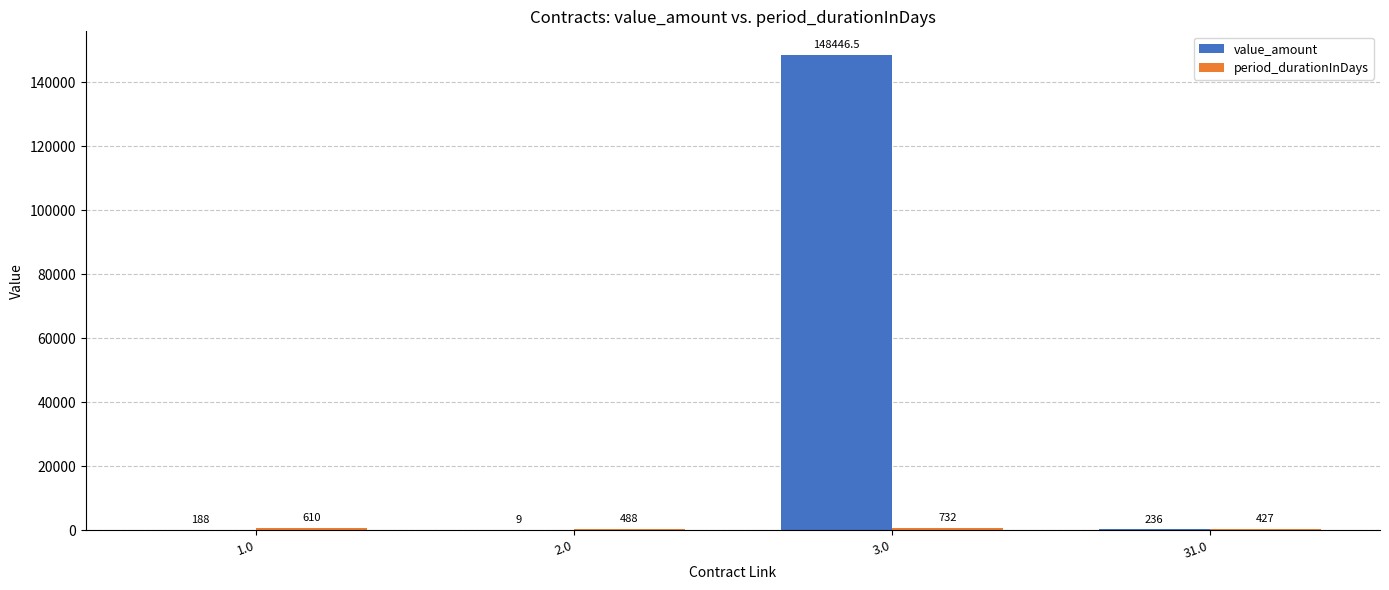

How many groups of bars are there?

4